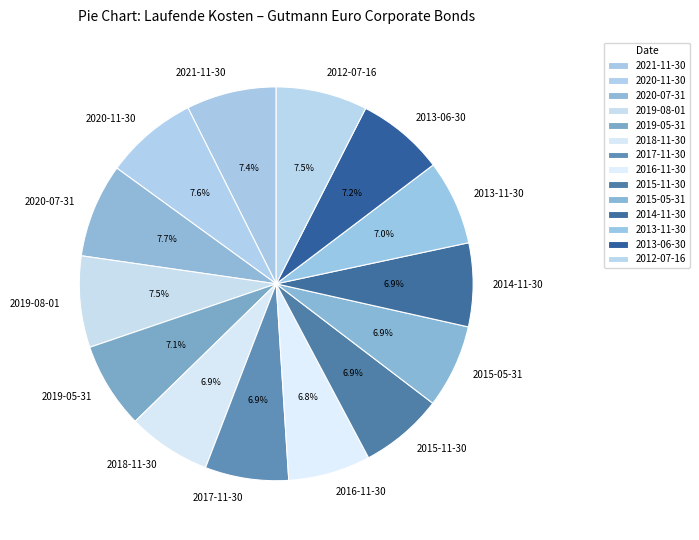

The 2016-11-30 slice represents 7% of the pie. True or false?

True